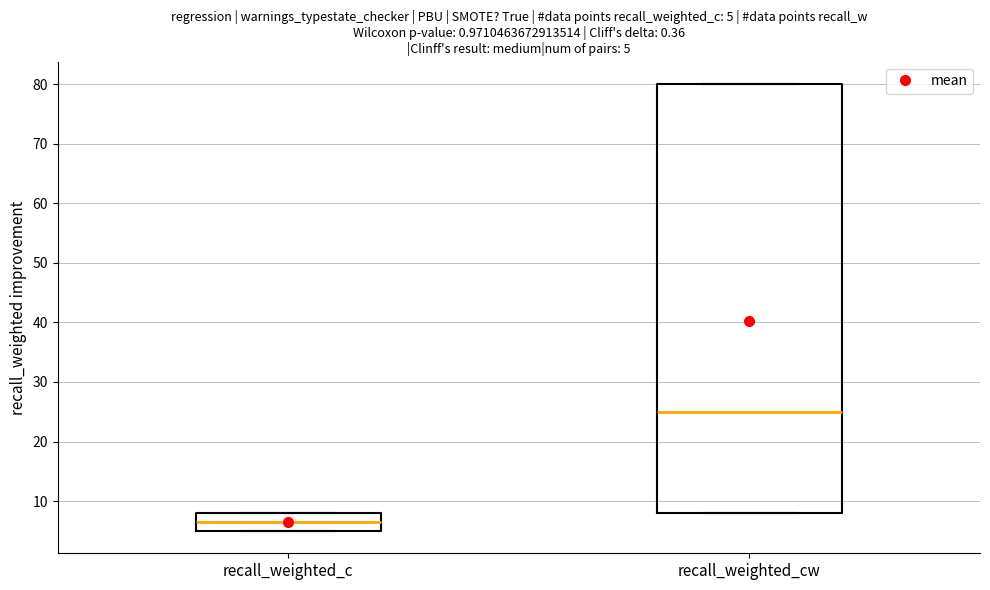

Which box's median line is the highest?

recall_weighted_cw